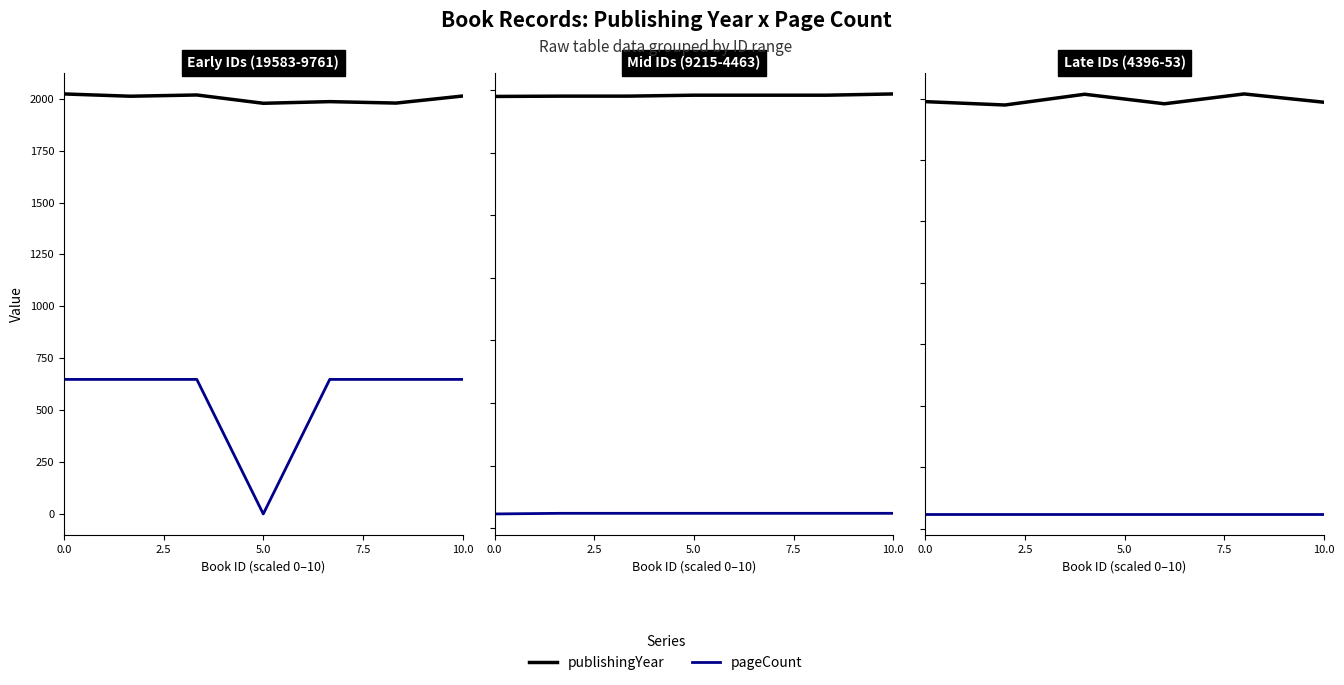

At how many categories does at least one series exceed 1130?

6